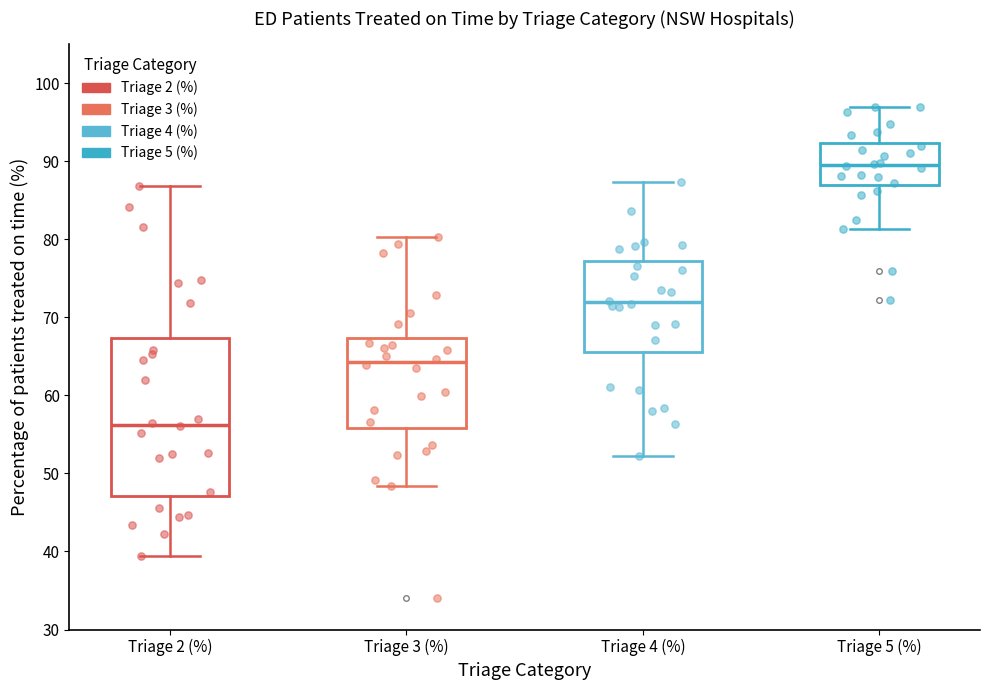

Where does the upper whisker of the box for Triage 4 (%) end on the y-axis? The values are not printed on the chart, so give them approximately, as read against the axis.

87